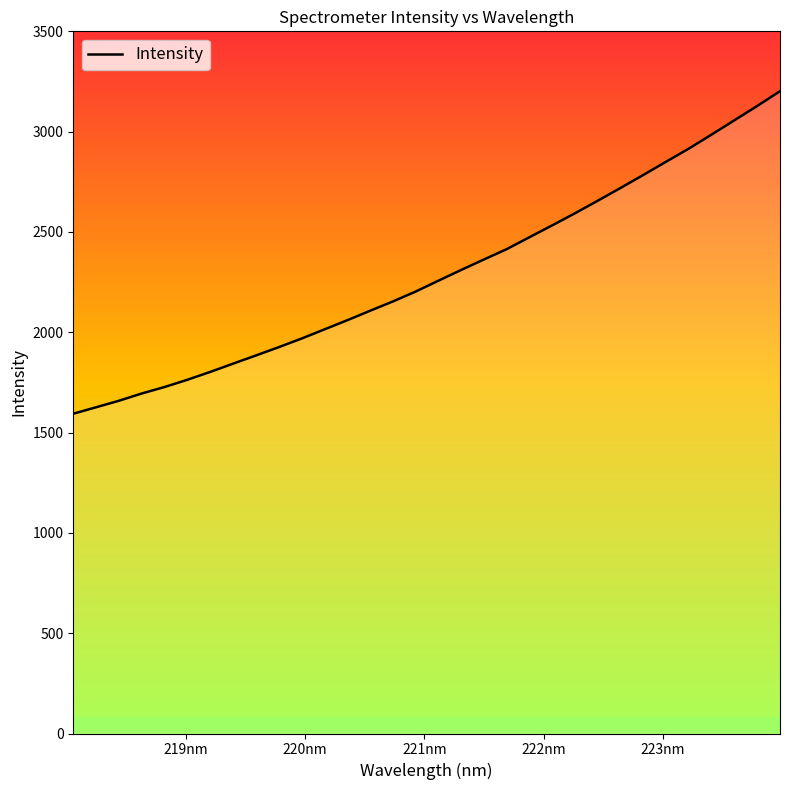

What is the difference between the maximum and minimum values?

1607.7